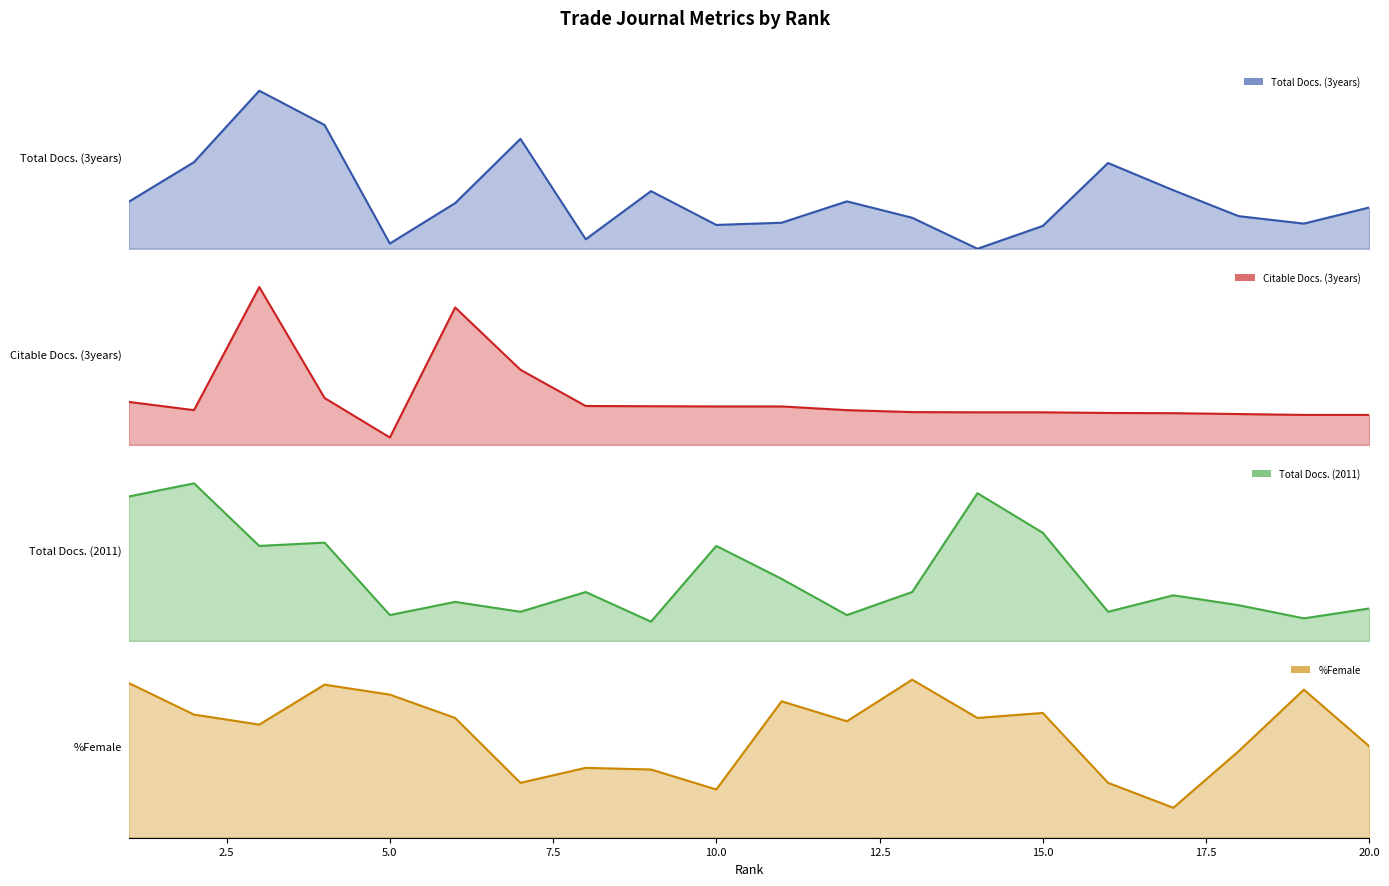

Which has a higher value, 9 or 18?

9